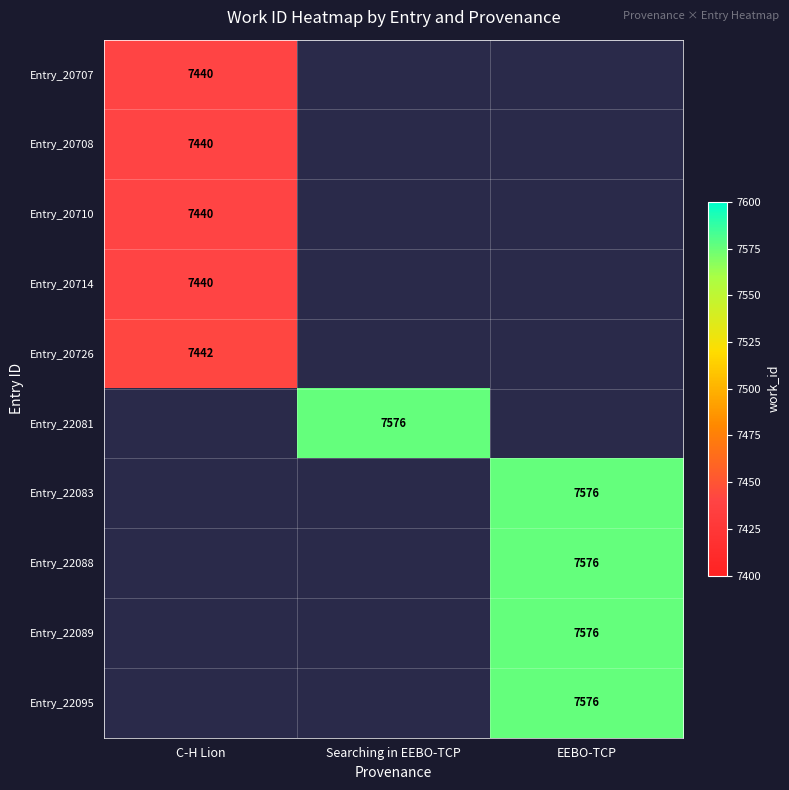

The Entry_20707 series shows 2128.3 at C-H Lion. True or false?

False